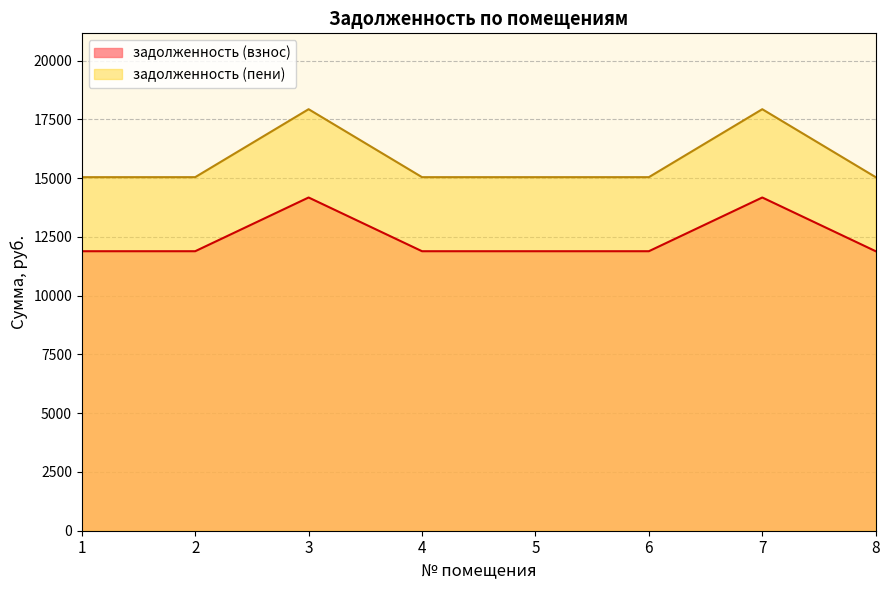

The value of задолженность (пени) at 8 is 3418.4. True or false?

False